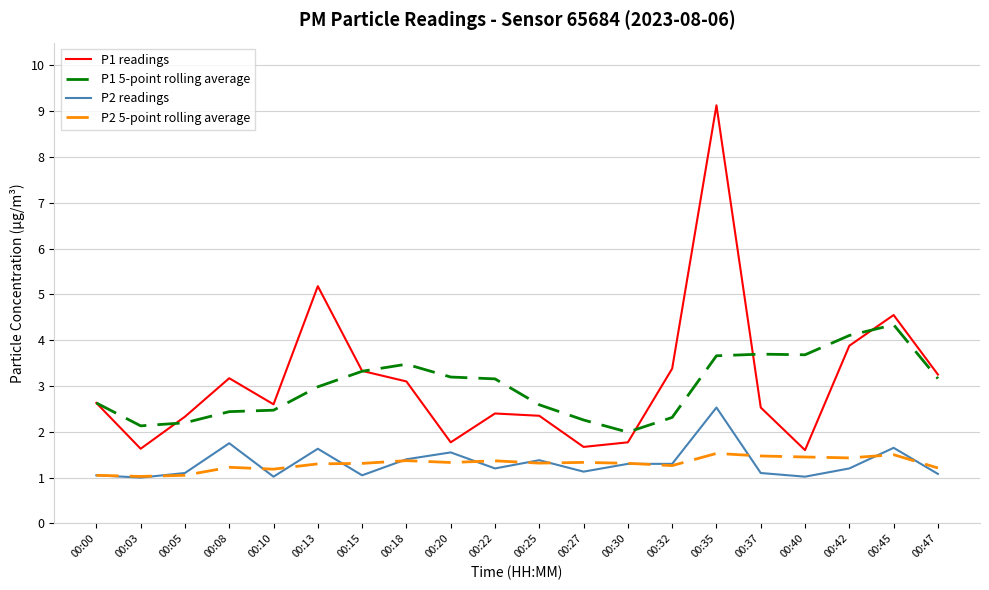

True or false: P1 readings has a value of 1.9 at 00:35.

False